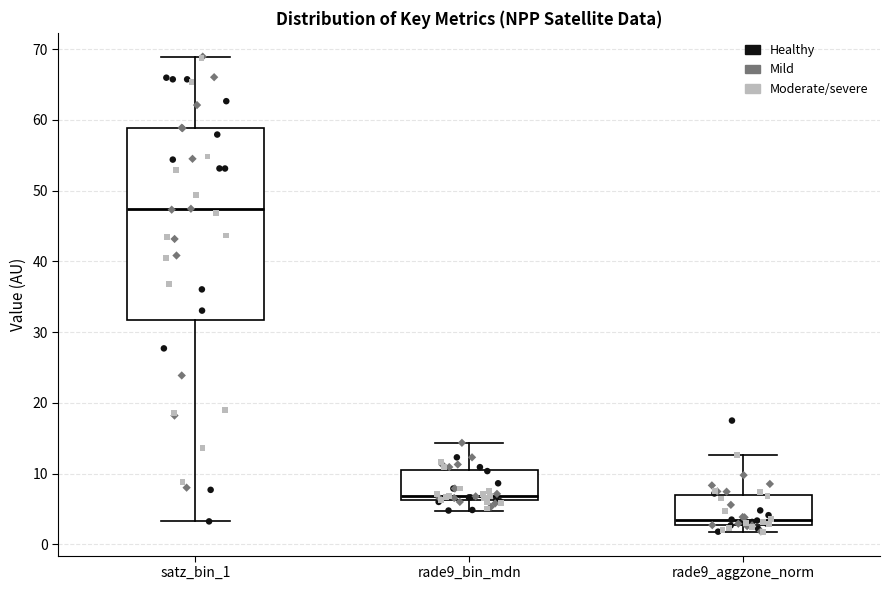

Which box's median line is the highest?

satz_bin_1